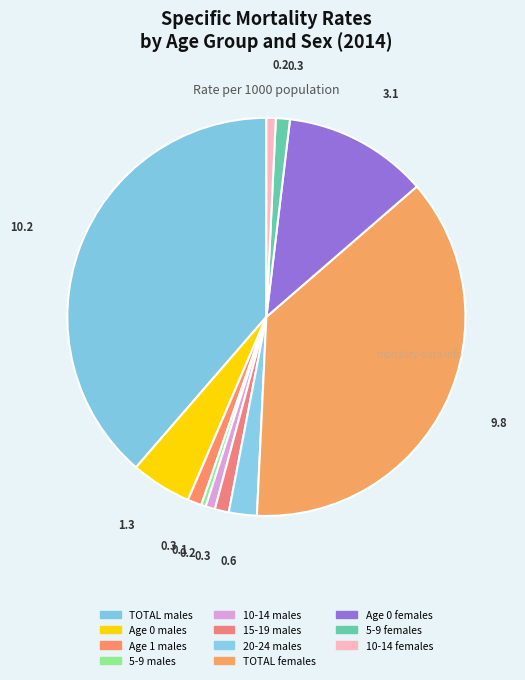

How many segments does this pie chart have?

11